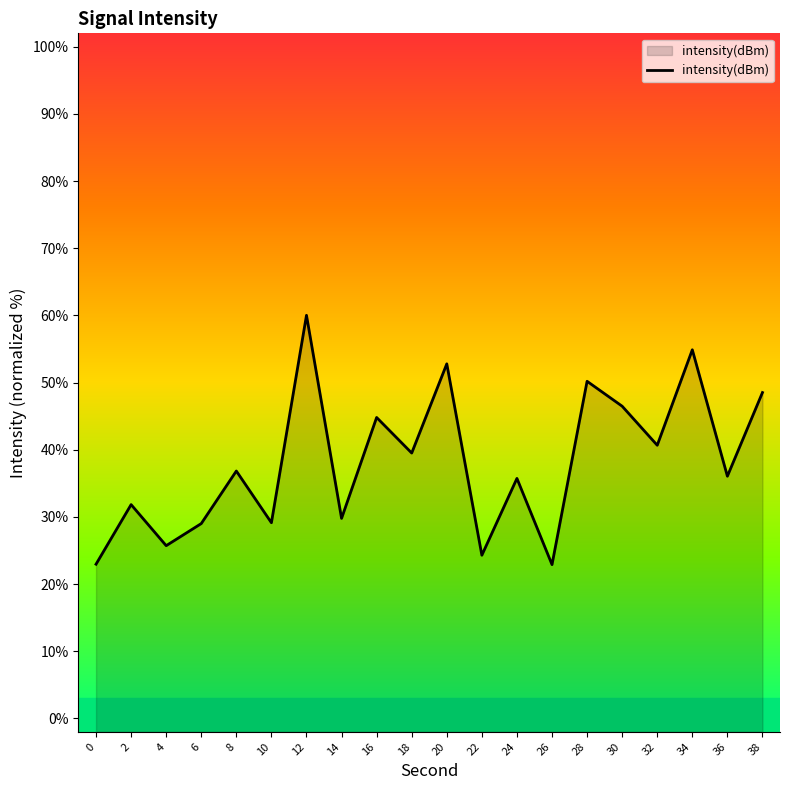

What is the value of the 12th point from the left?

24.3